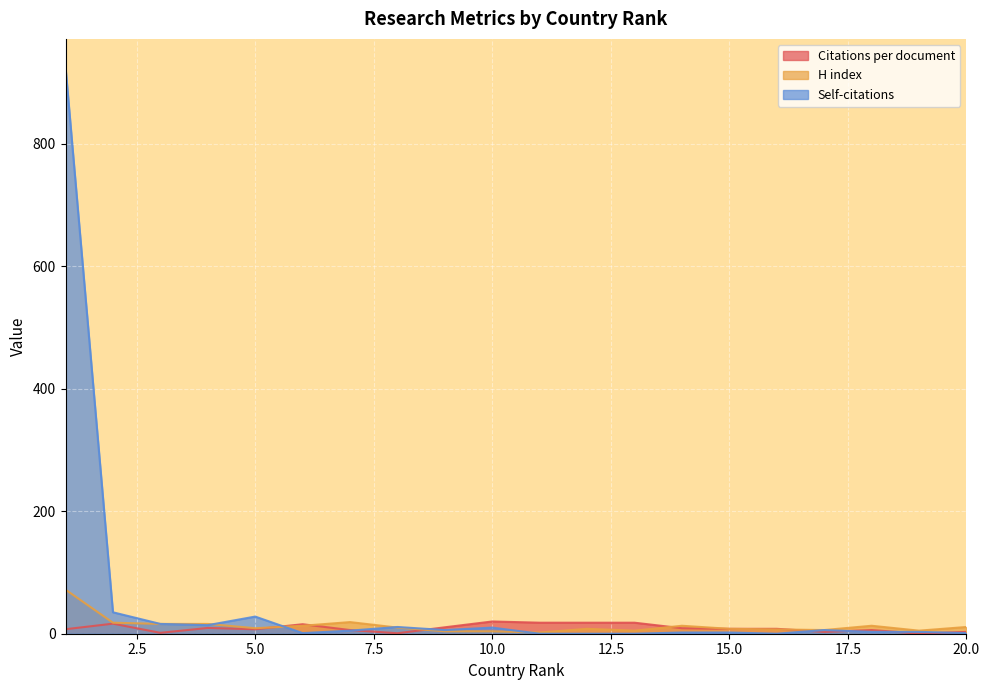

What are all the series names shown in the legend?

Citations per document, H index, Self-citations